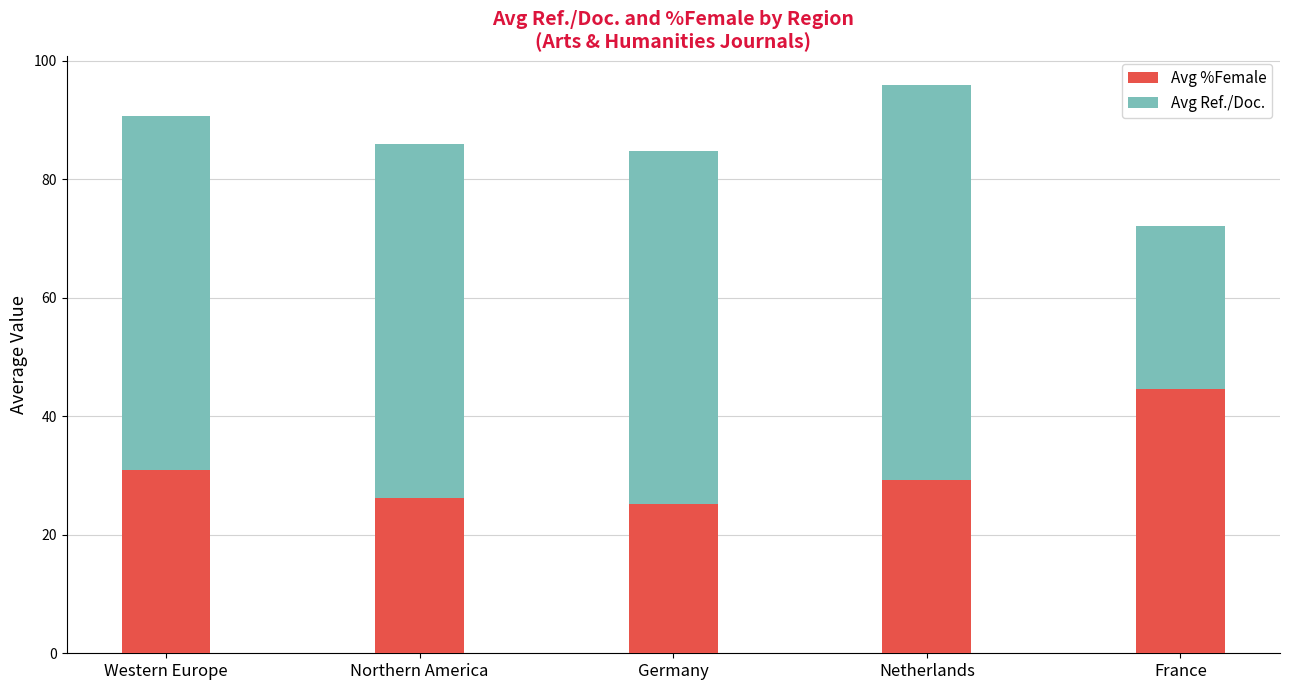

Reading left to right, transcribe the values for Avg %Female.

Western Europe=30.9	Northern America=26.3	Germany=25.1	Netherlands=29.2	France=44.6